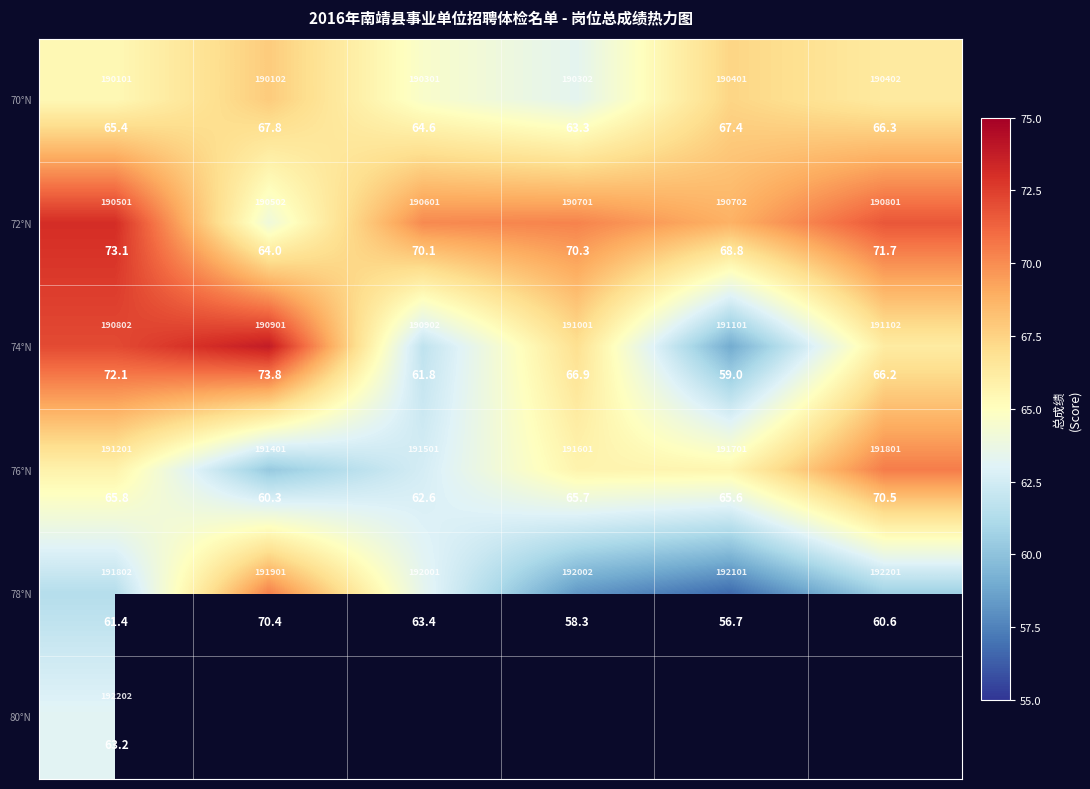

What is the minimum value shown in the chart?

56.7